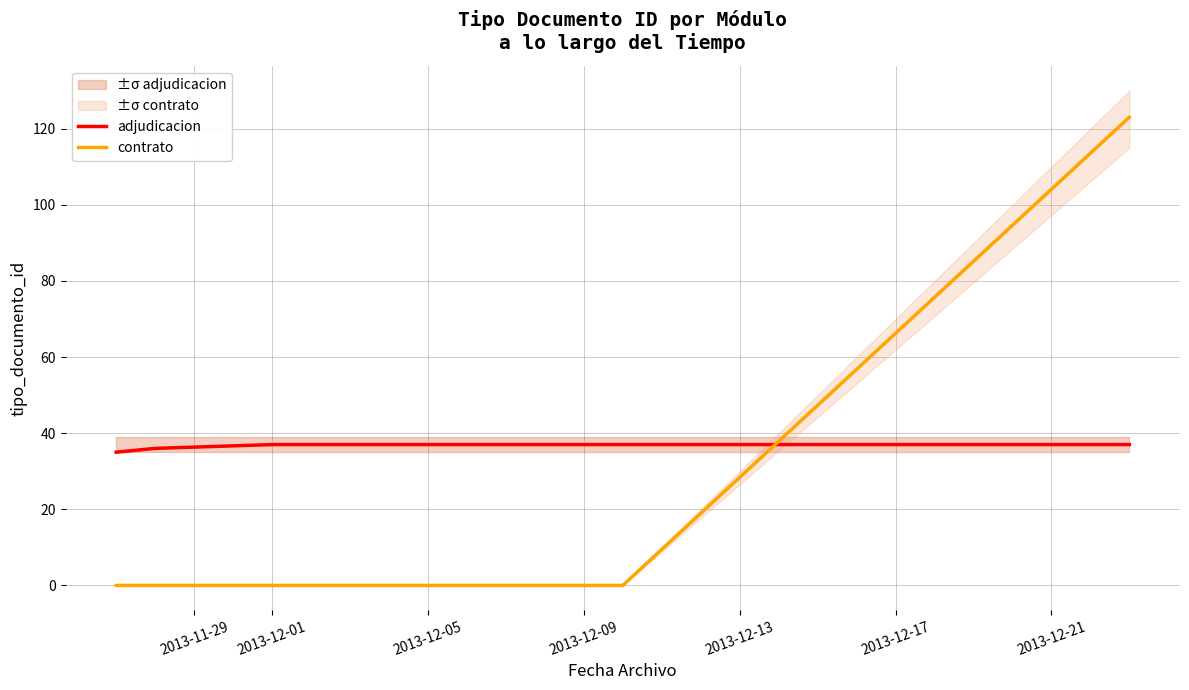

How many categories are shown in the chart?

5